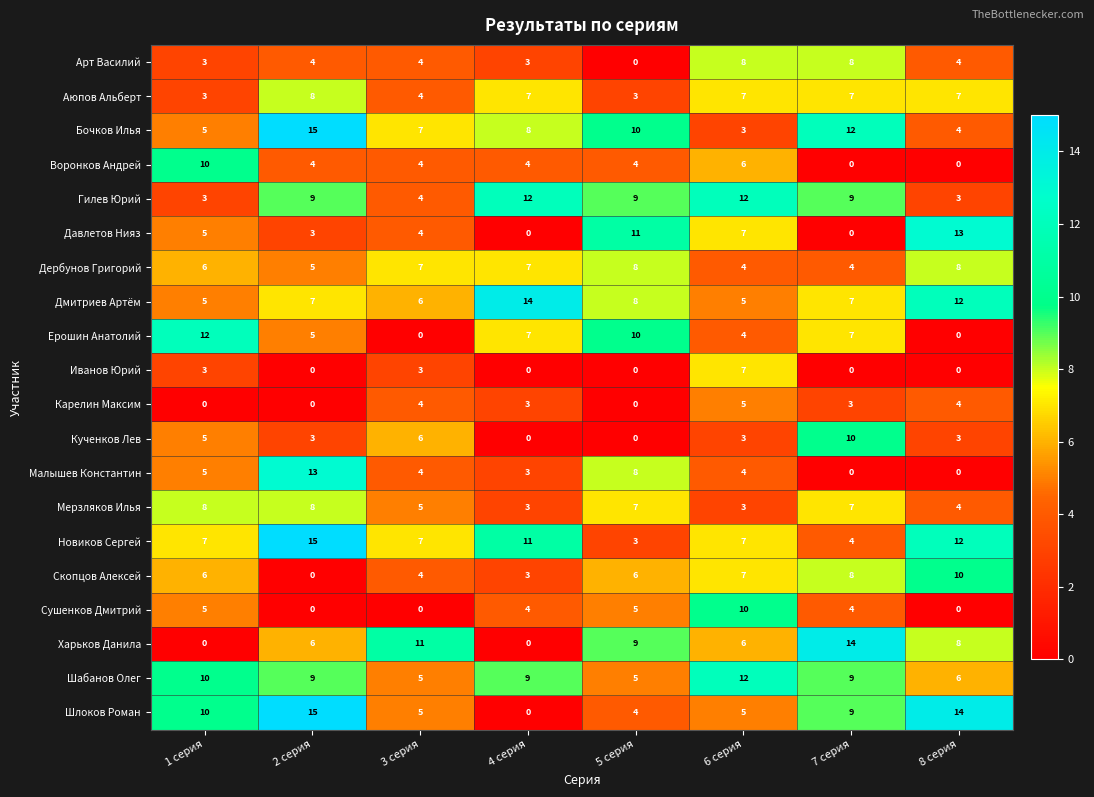

What is the difference between the second highest and minimum values in the Новиков Сергей series?

9